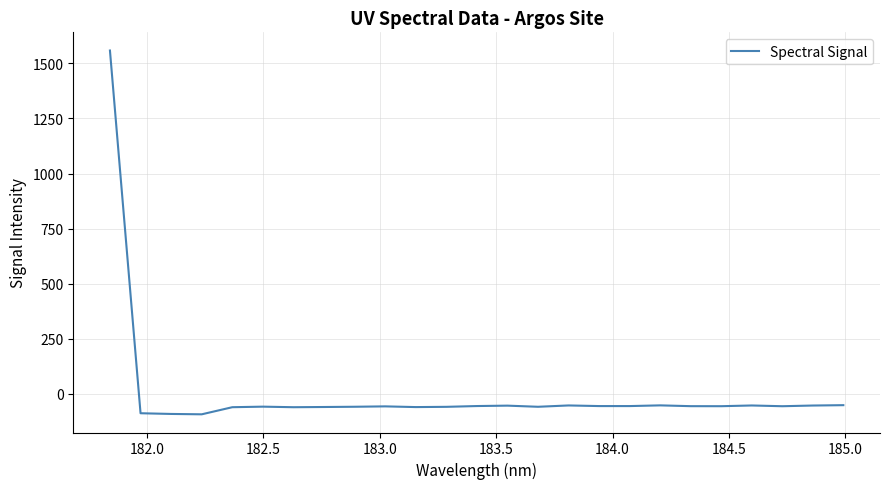

What is the minimum value shown in the chart?

-93.5